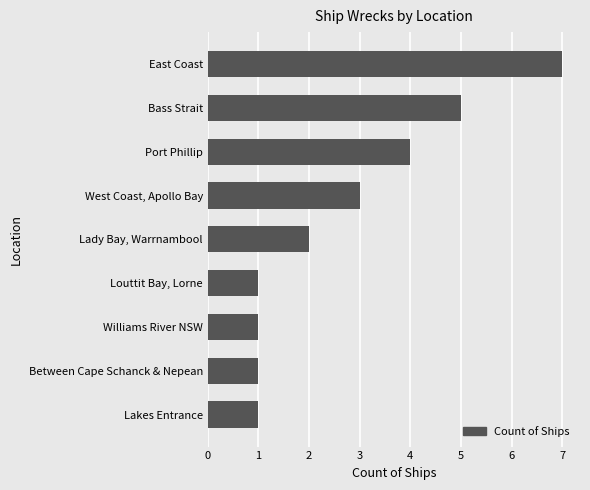

What value does the data have at Bass Strait?

5